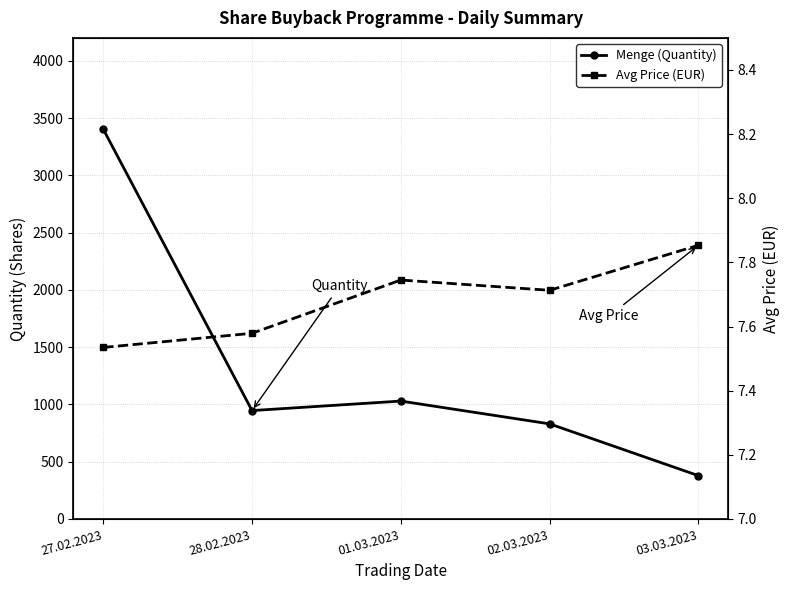

Which series has the widest spread of values?

Menge (Quantity)